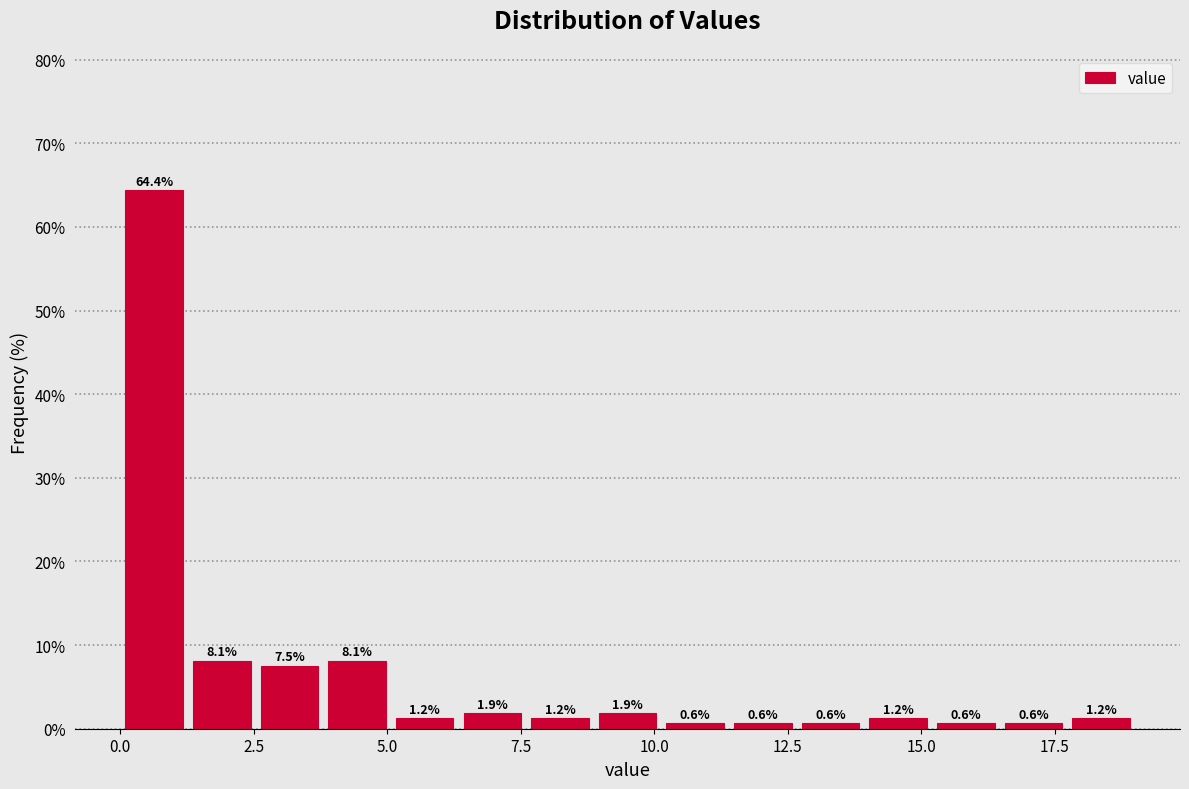

Read against the x-axis, roughly where is the centre of the tallest bar?

0.5